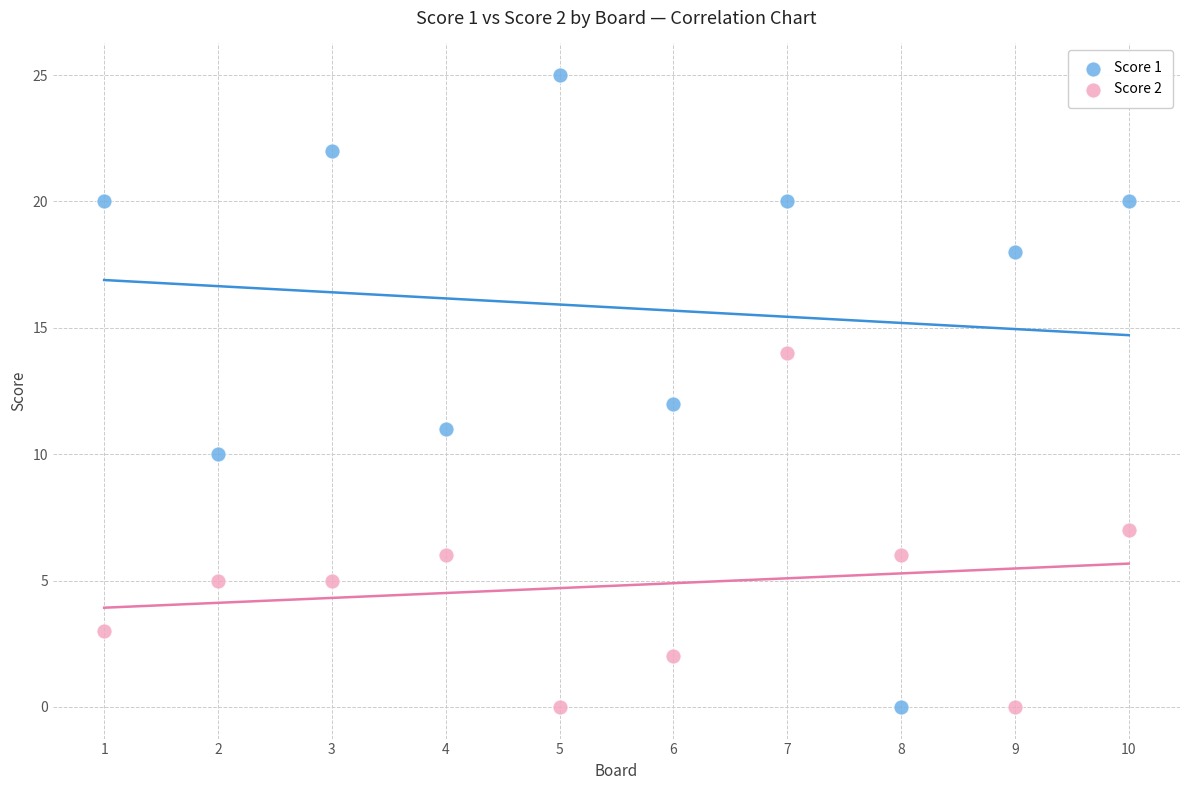

Across all data points, what is the range of X values (max minus min)?

9